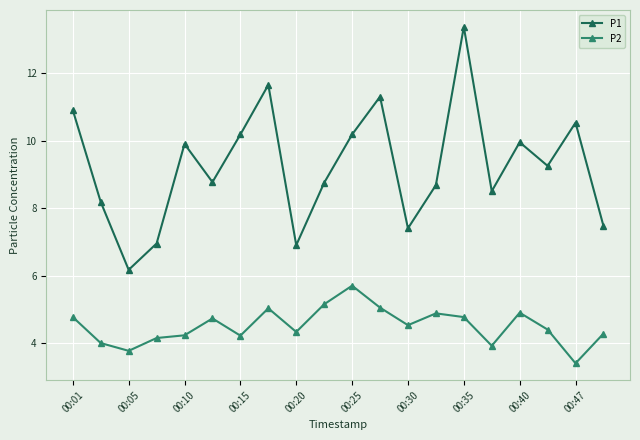

Which series has the largest total across all categories?

P1